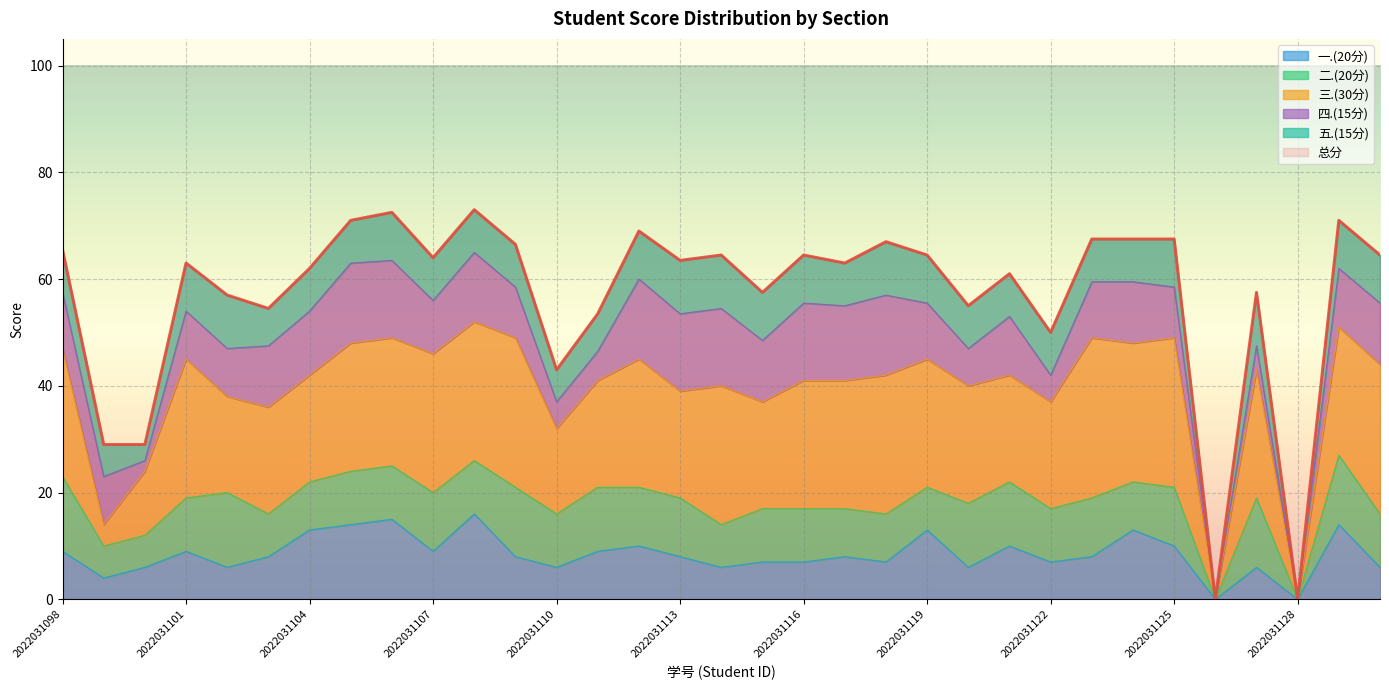

How many values in the 五.(15分) series are below 8?

7